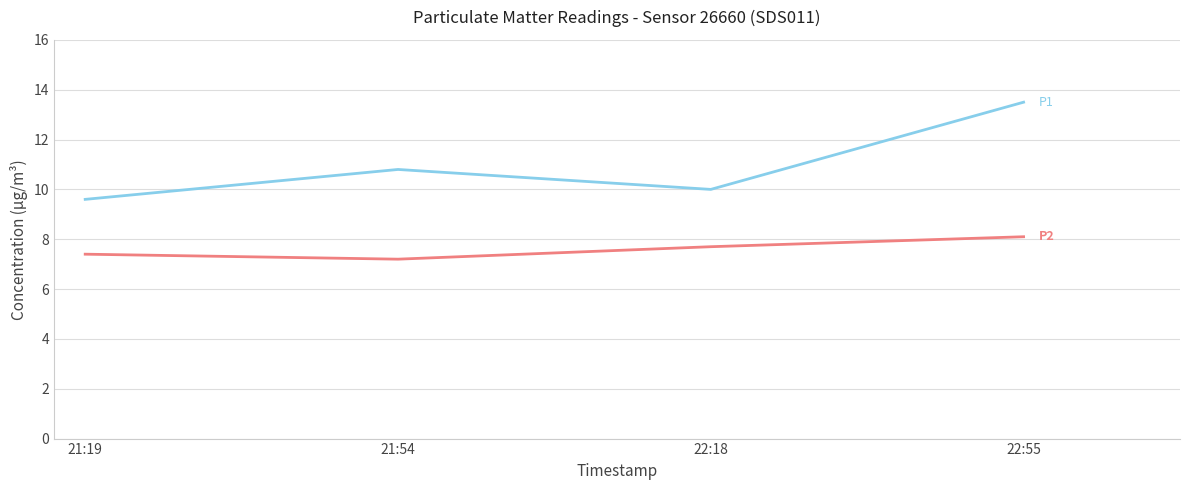

What is the greatest value displayed?

13.5